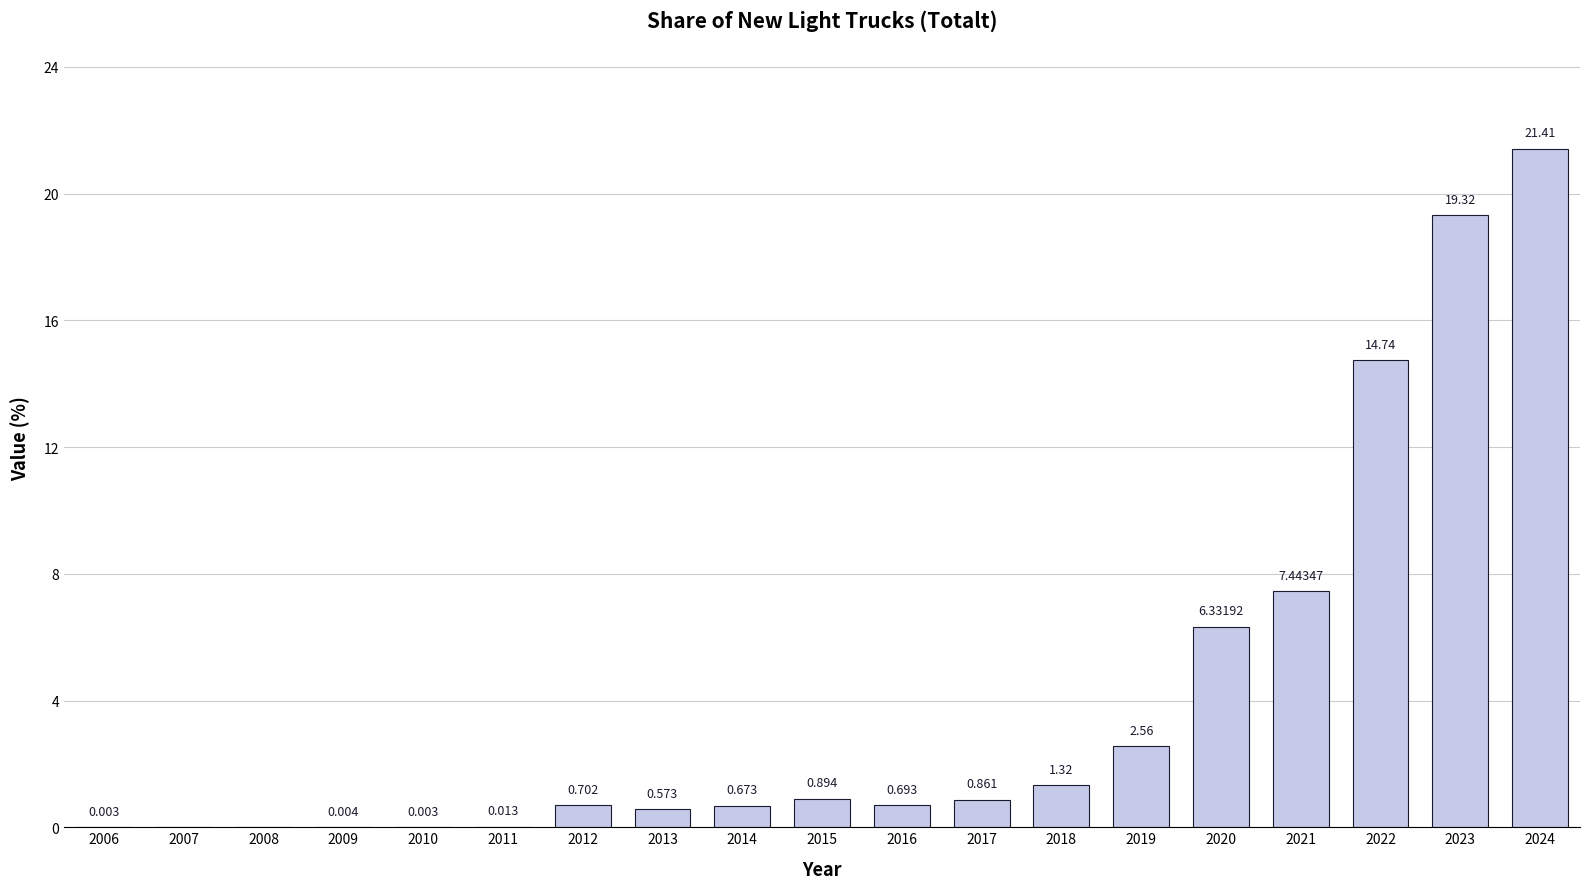

The value at 2007 is 0.0. True or false?

True